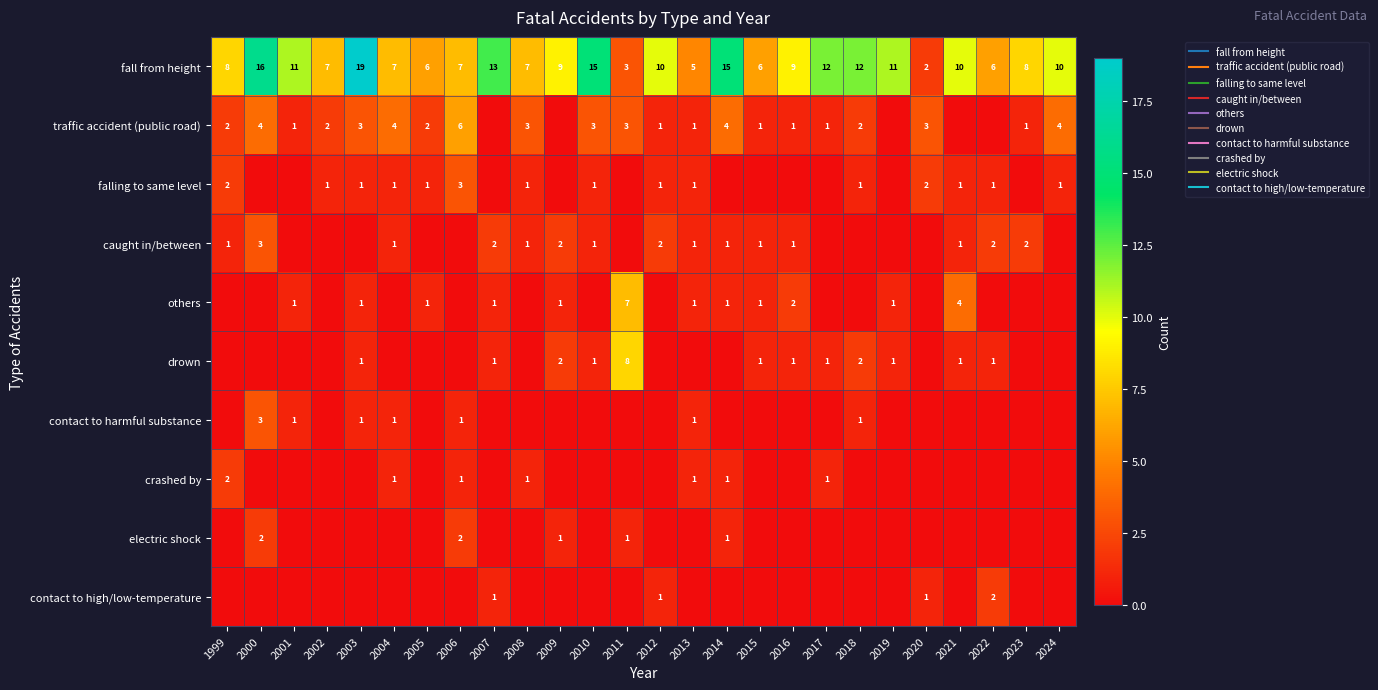

True or false: crashed by has a value of 1 at 2006.

True